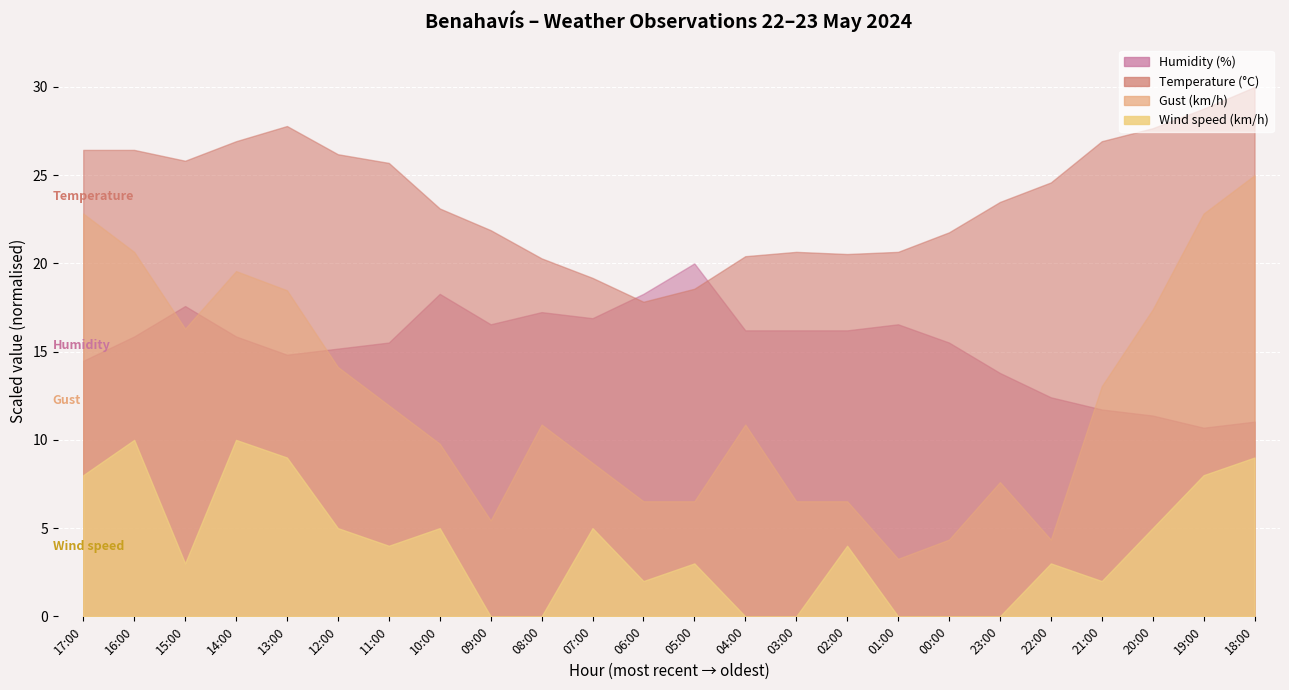

Where does the Wind speed (km/h) series first go above 4?

17:00